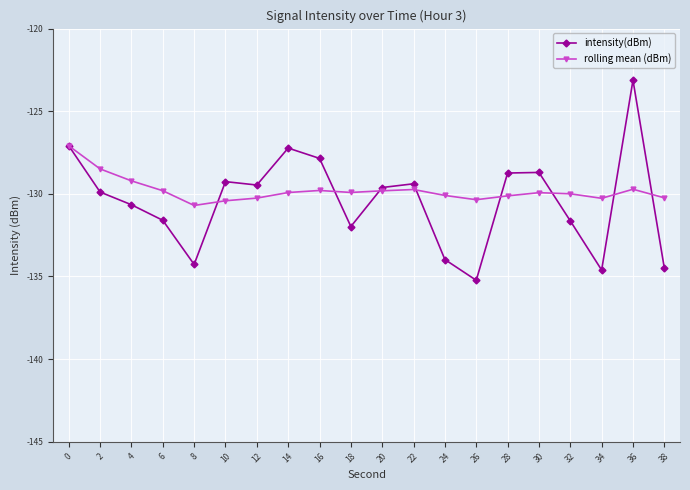

What is the sum of all intensity(dBm) values?

-2608.8